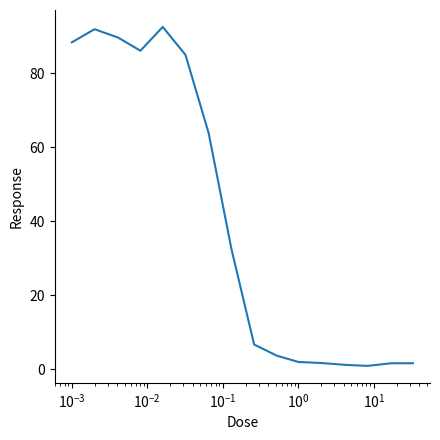

Is this an area chart (filled region under the line)?

No